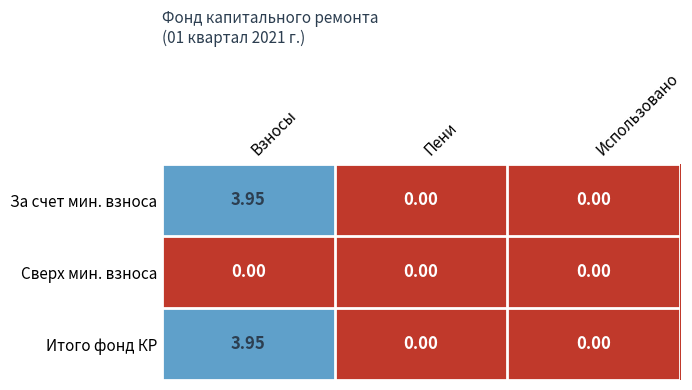

Is the value of Итого фонд КР at Пени greater than the value of За счет мин. взноса at Взносы?

No